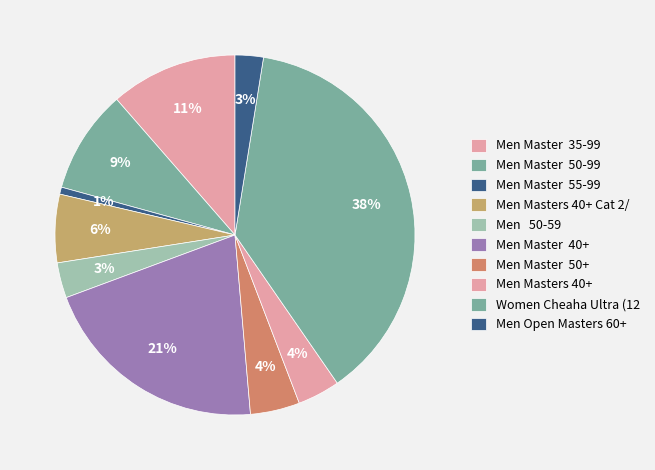

How many slices are in this pie chart?

10